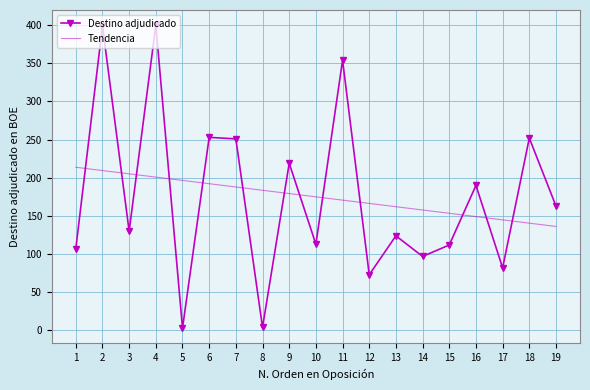

True or false: Tendencia and Destino adjudicado intersect in this chart.

True